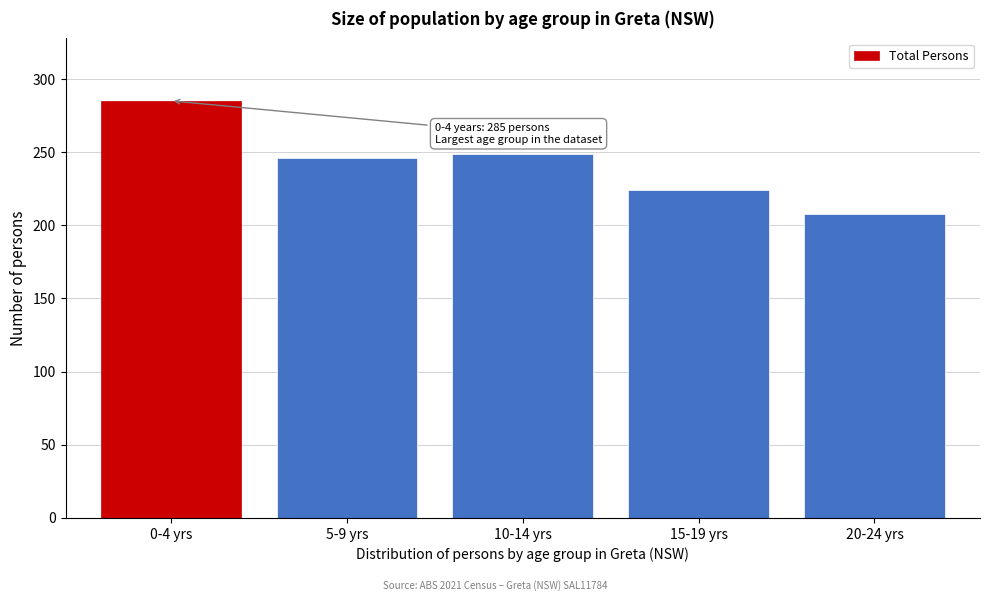

Reading left to right, what are all the values shown in this chart?

285	246	249	224	208